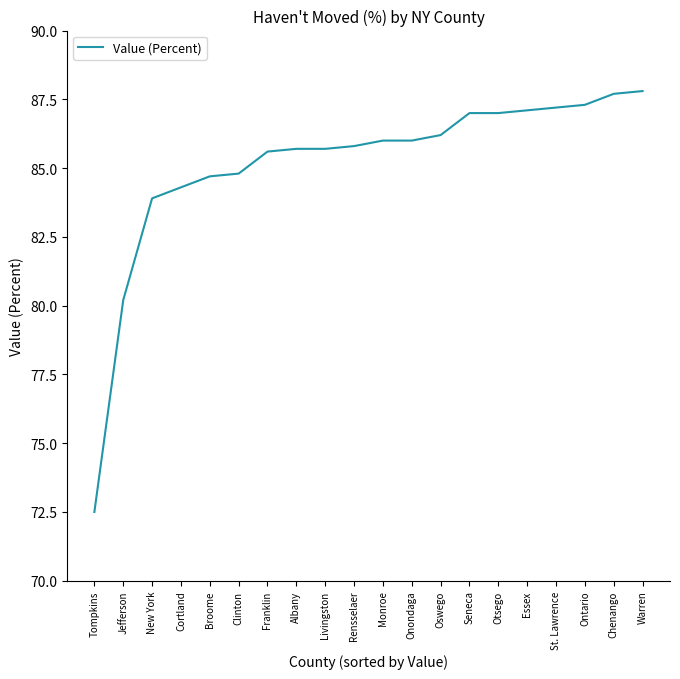

The chart shows a value of 87.7 at Chenango. True or false?

True